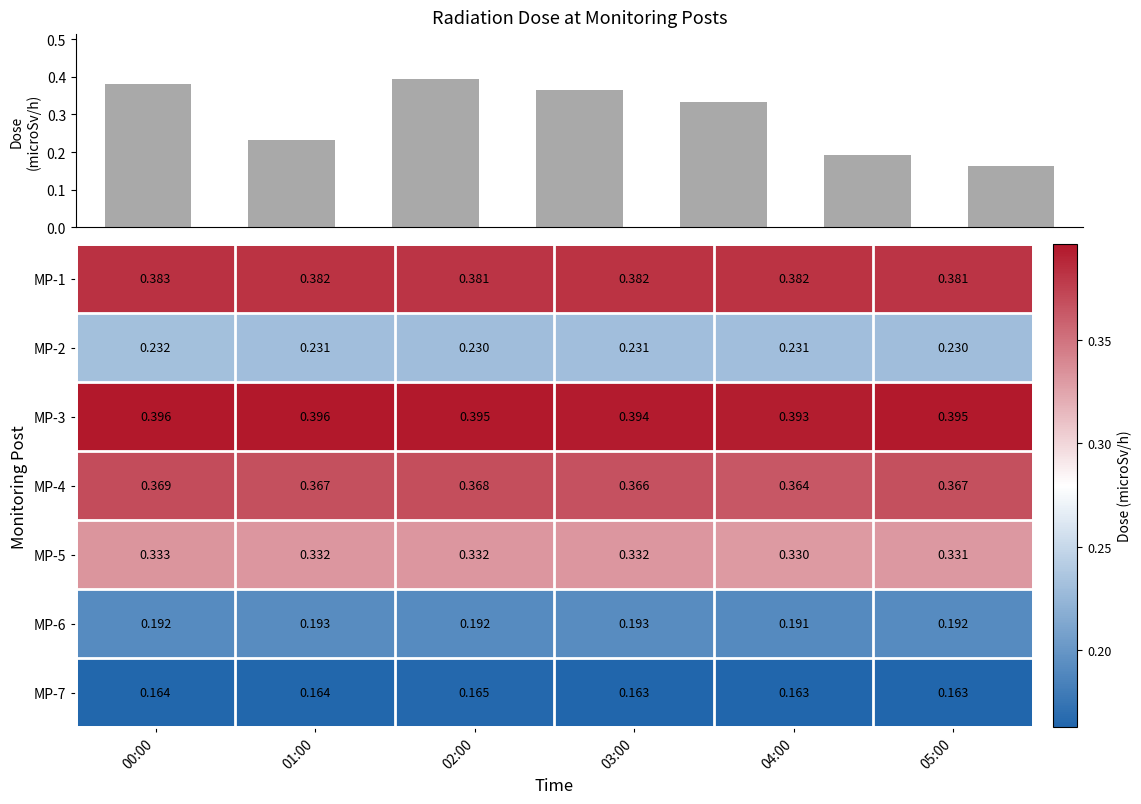

At which category is the sum across all series the highest?

00:00